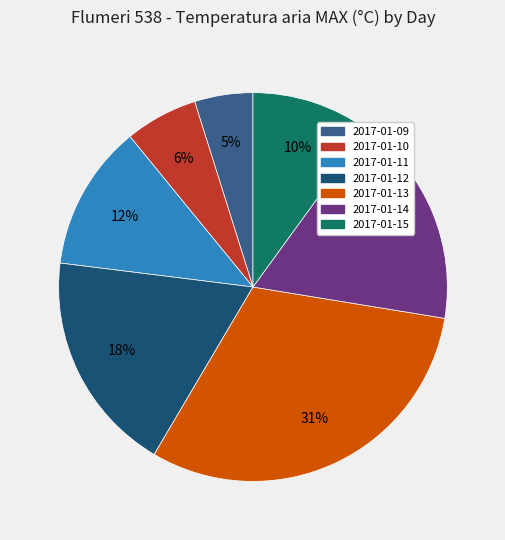

Count the number of slices in the pie.

7